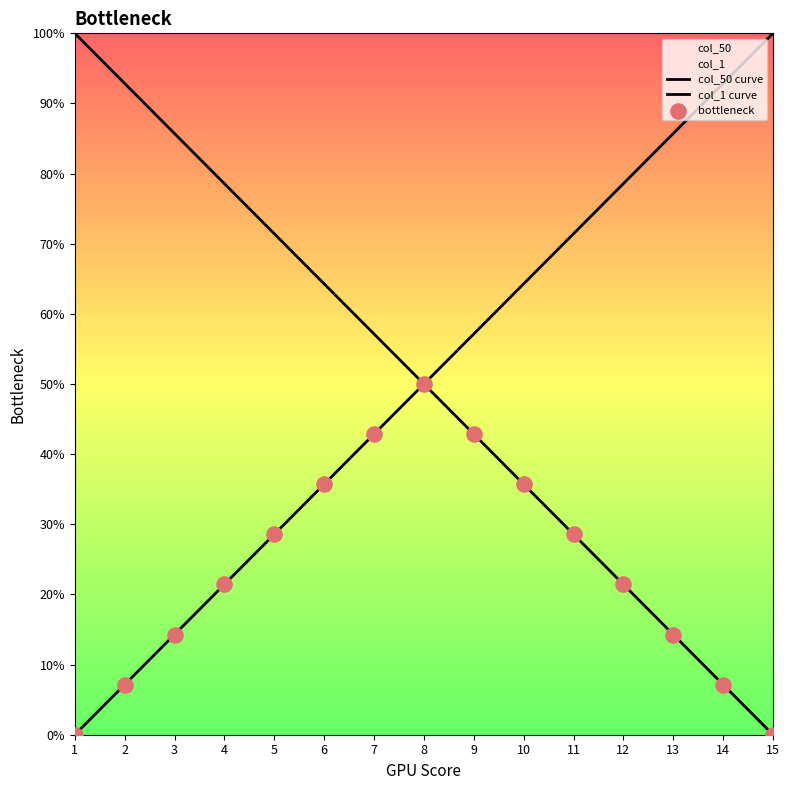

Is the value of bottleneck at 1 greater than the value of col_50 curve at 8?

No